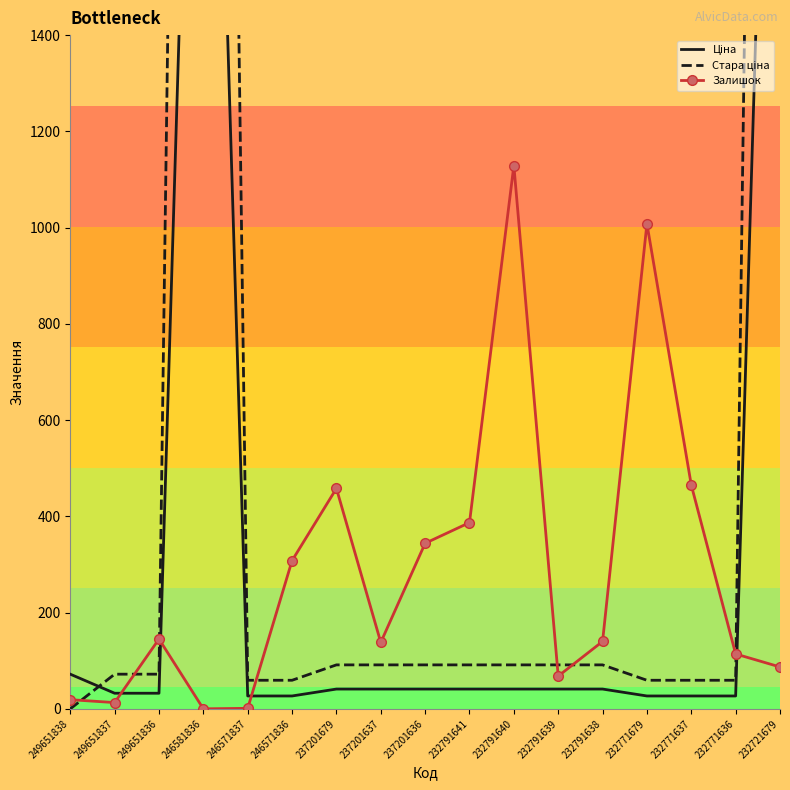

Where is the first local maximum for Залишок?

249651836